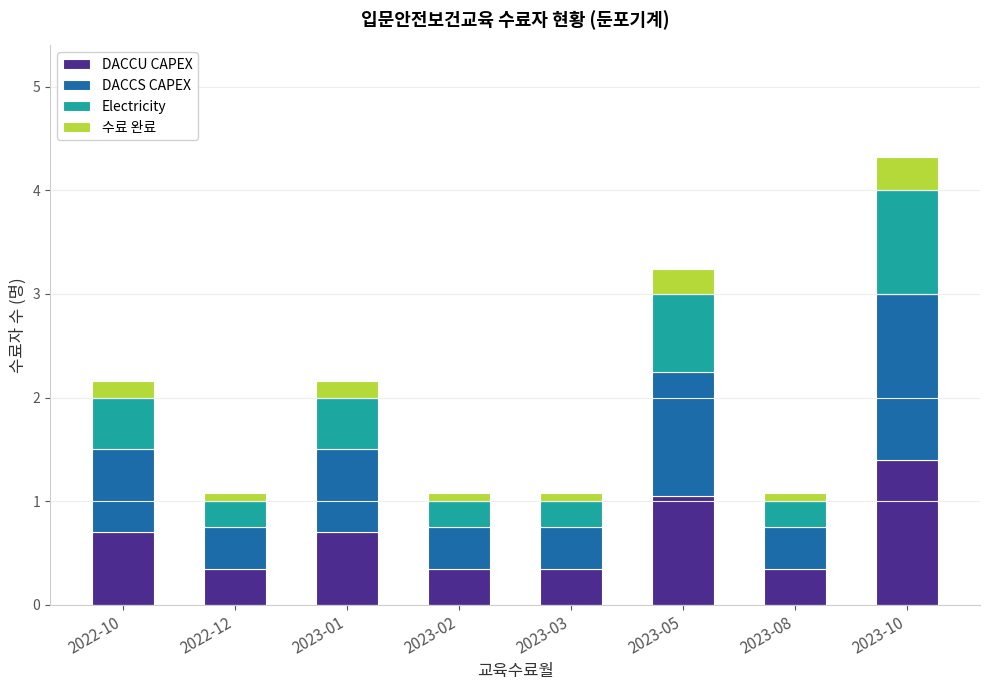

What is the difference between the second highest and second lowest values in the DACCU CAPEX series?

0.7